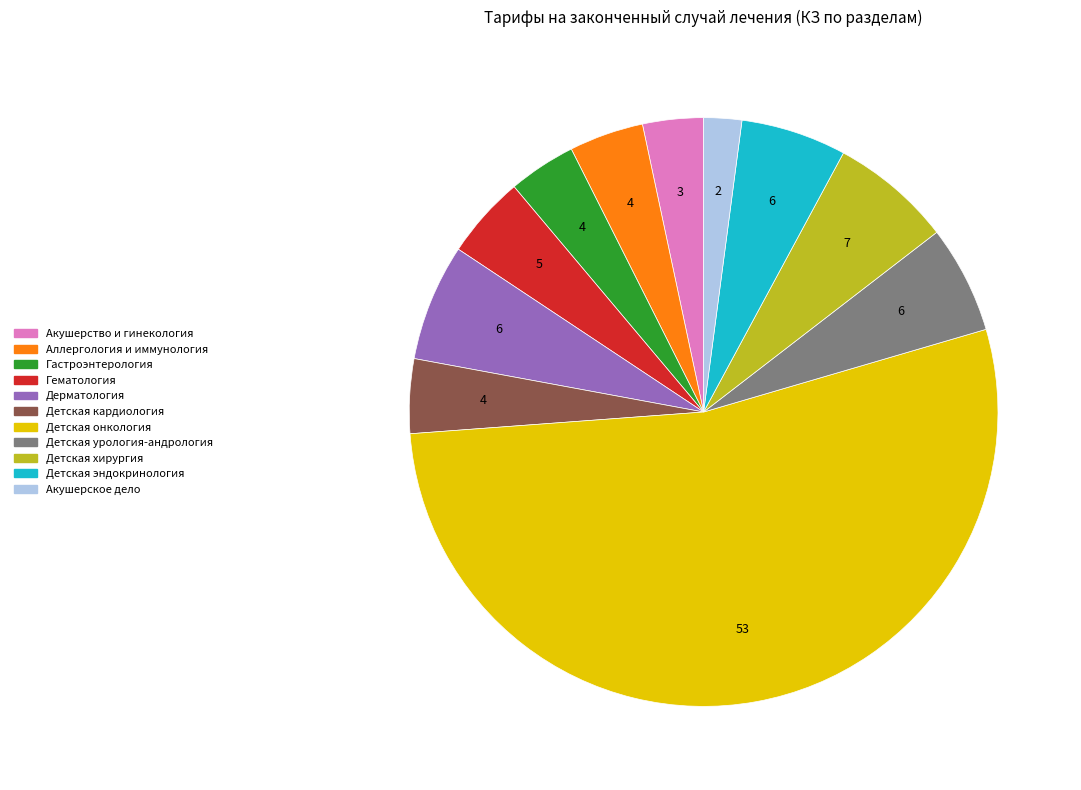

What is the largest slice in the pie chart?

Детская онкология